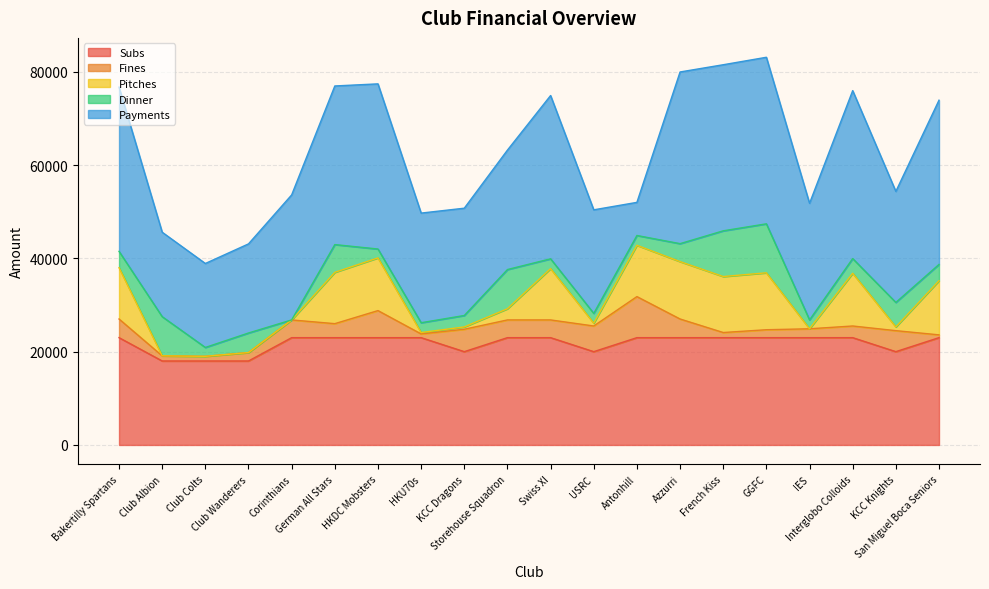

List the labels in order of Pitches value, smallest first.

Club Albion, Club Colts, Club Wanderers, Corinthians, IES, HKU70s, KCC Dragons, USRC, KCC Knights, Storehouse Squadron, Bakertilly Spartans, German All Stars, Swiss XI, Antonhill, HKDC Mobsters, Interglobo Colloids, San Miguel Boca Seniors, French Kiss, GGFC, Azzurri